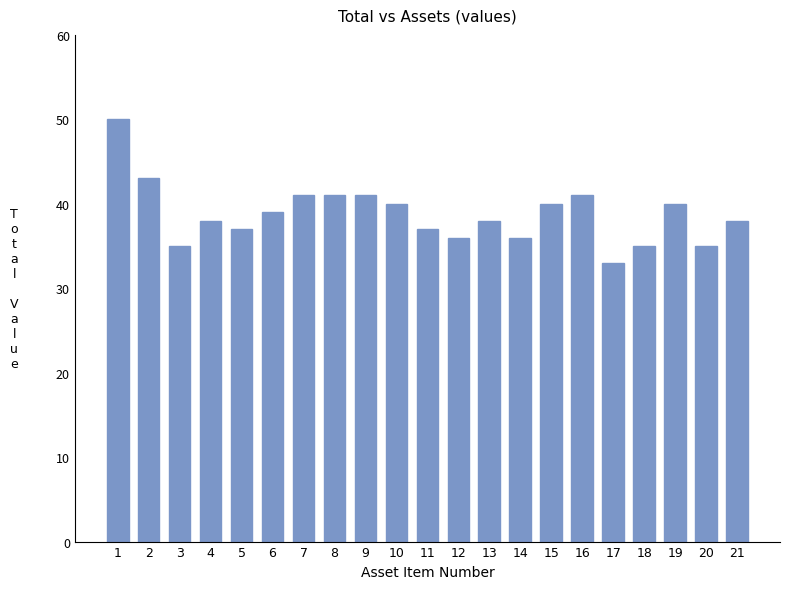

Is it true that the value at 11 is 49?

False